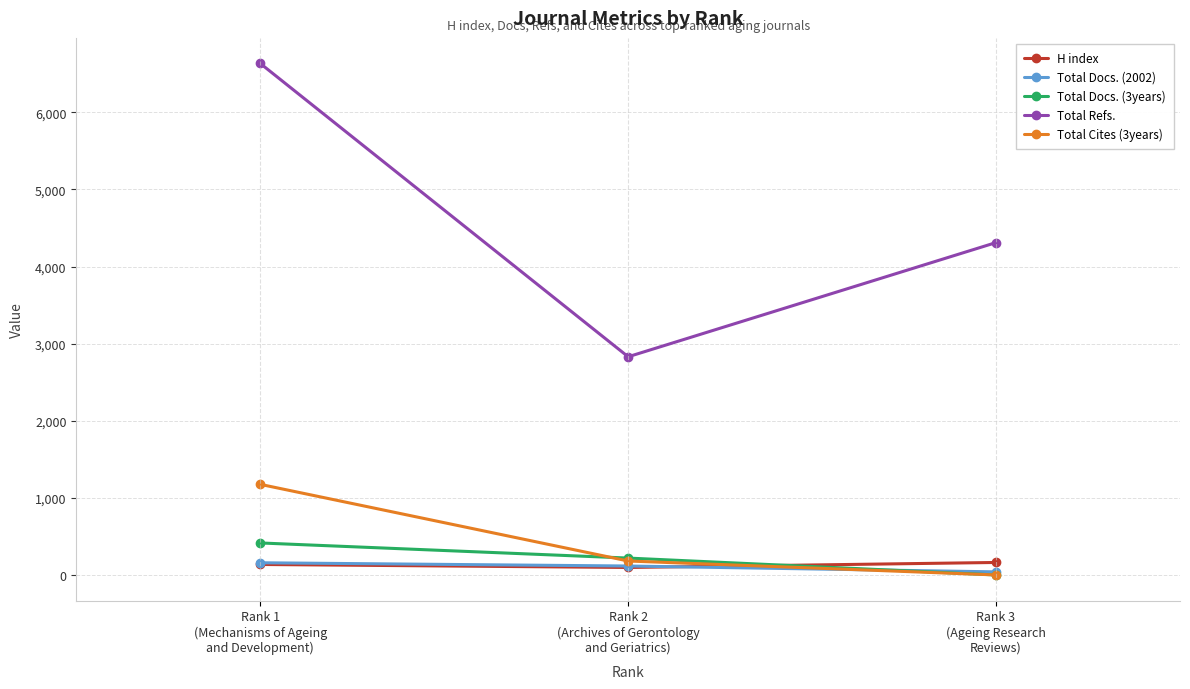

At which category does the chart reach its peak across all series?

Rank 1
(Mechanisms of Ageing
and Development)